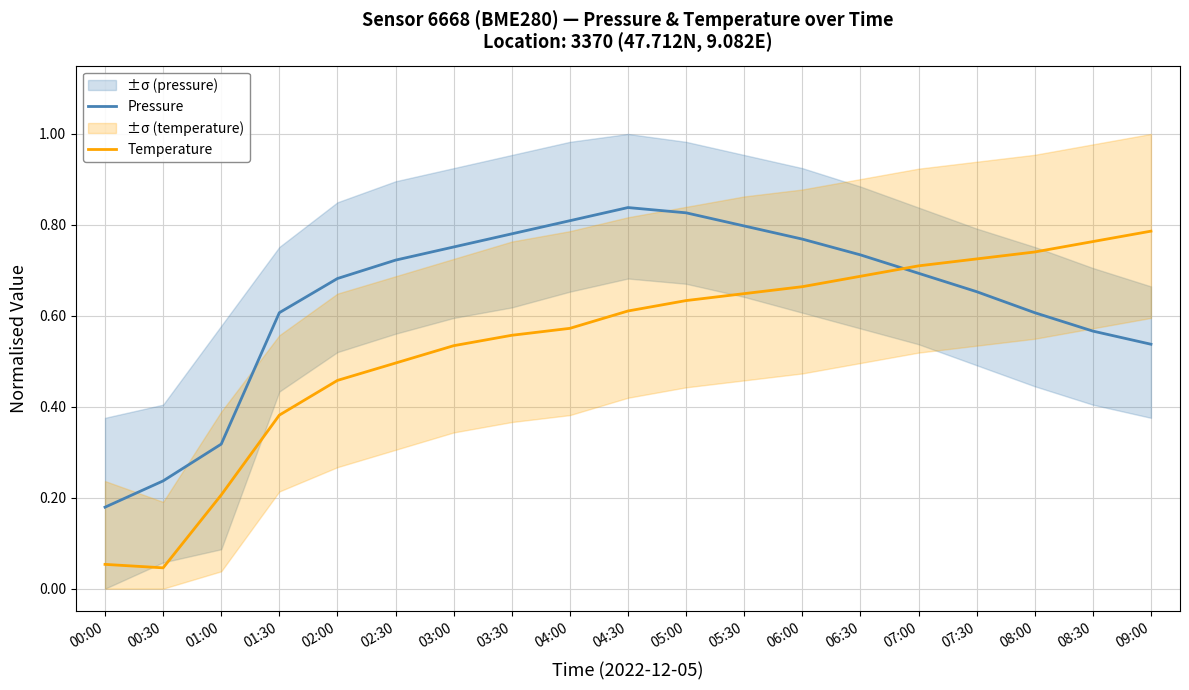

In Pressure, how many points are higher than both neighbors (excluding endpoints)?

1